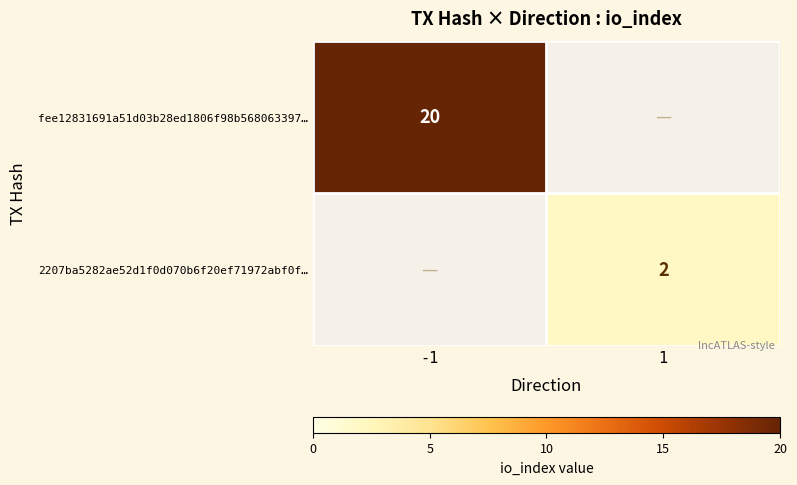

Is the value of fee12831691a51d03b28ed1806f98b568063397… at -1 greater than the value of 2207ba5282ae52d1f0d070b6f20ef71972abf0f… at 1?

Yes